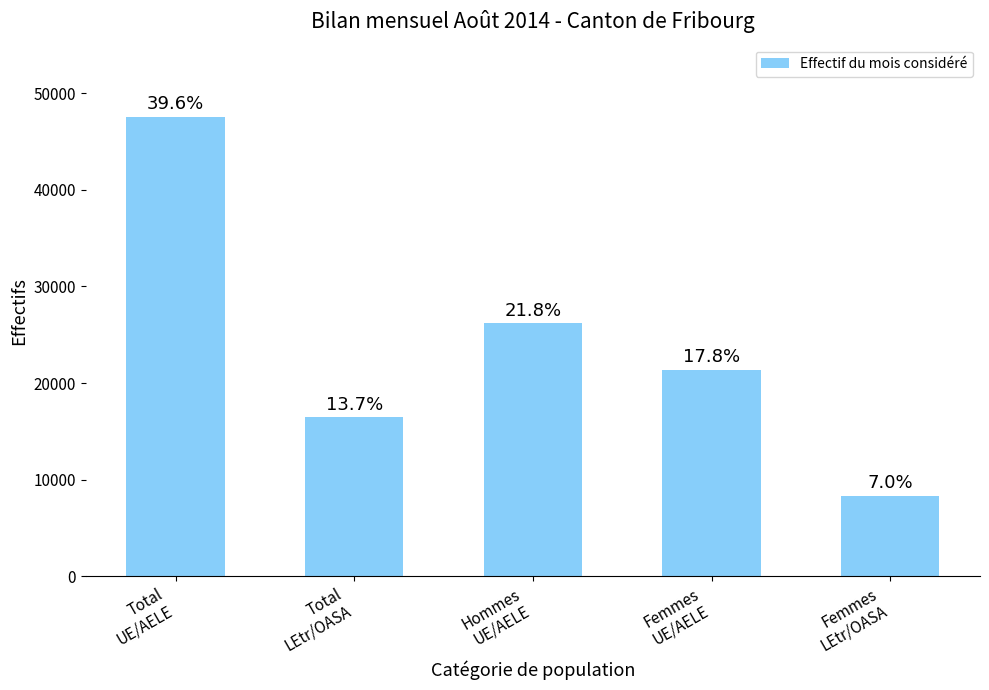

Reading left to right, extract all data points from this chart.

47538	16455	26170	21368	8369